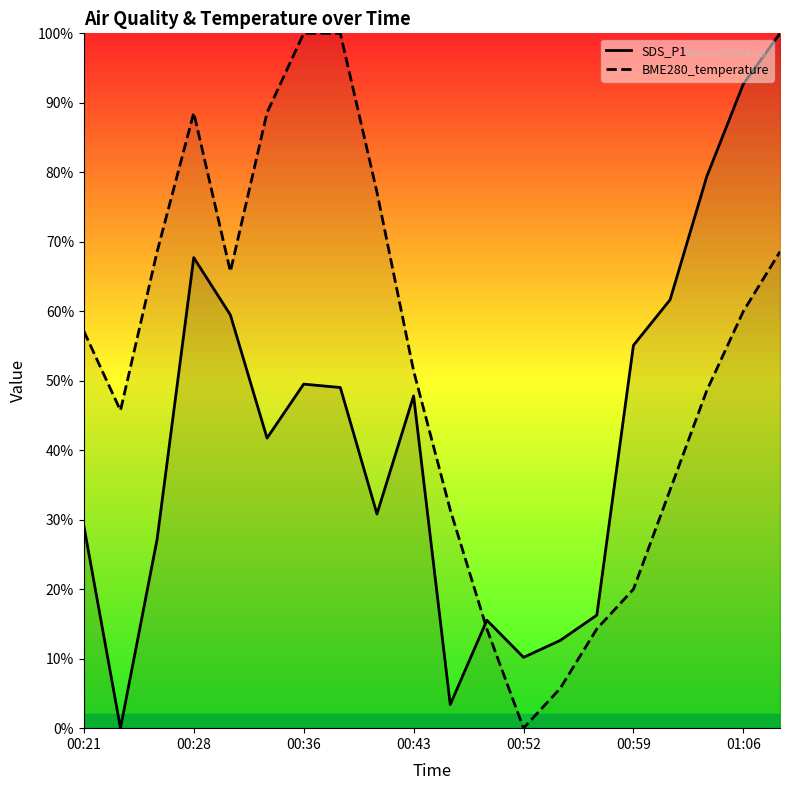

The value of BME280_temperature at 11 is 22.8. True or false?

False